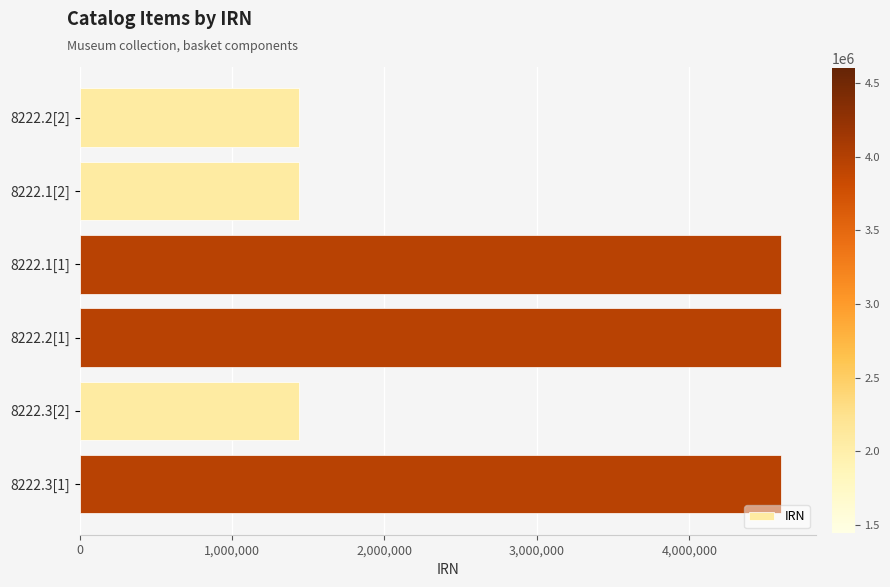

Does the chart contain stacked bars?

No